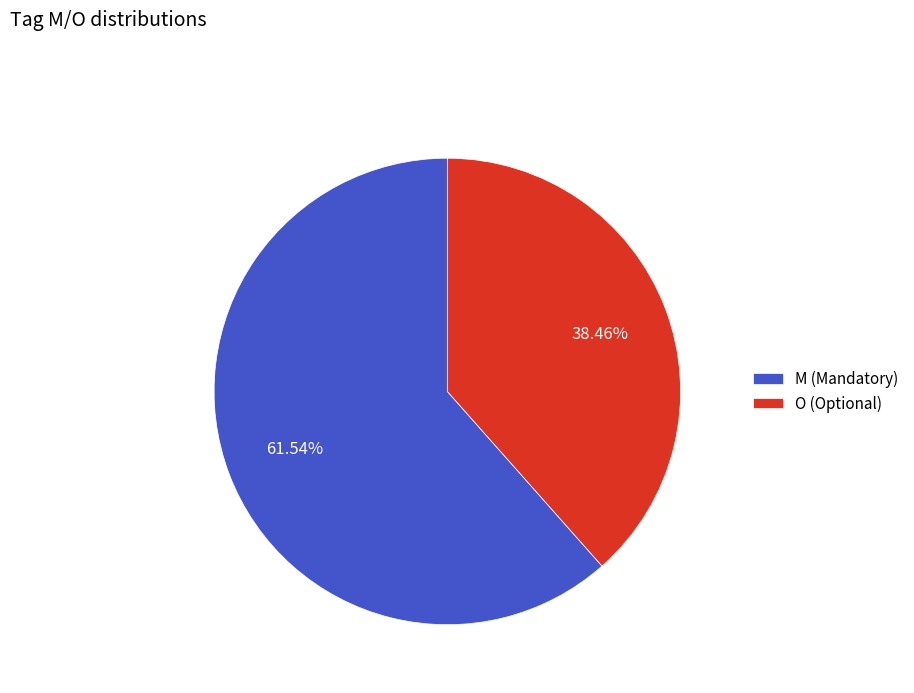

How many segments does this pie chart have?

2